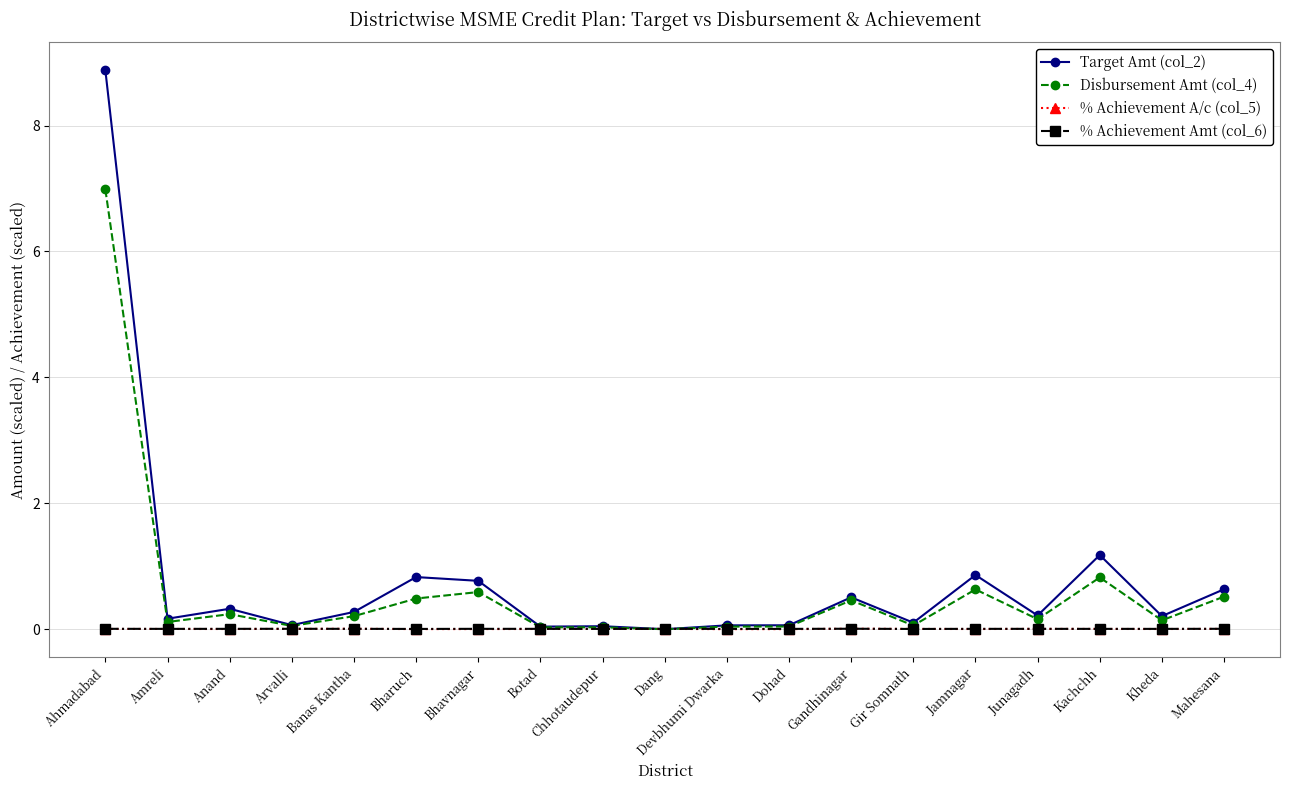

The value of % Achievement Amt (col_6) at Gir Somnath is 0.0. True or false?

True